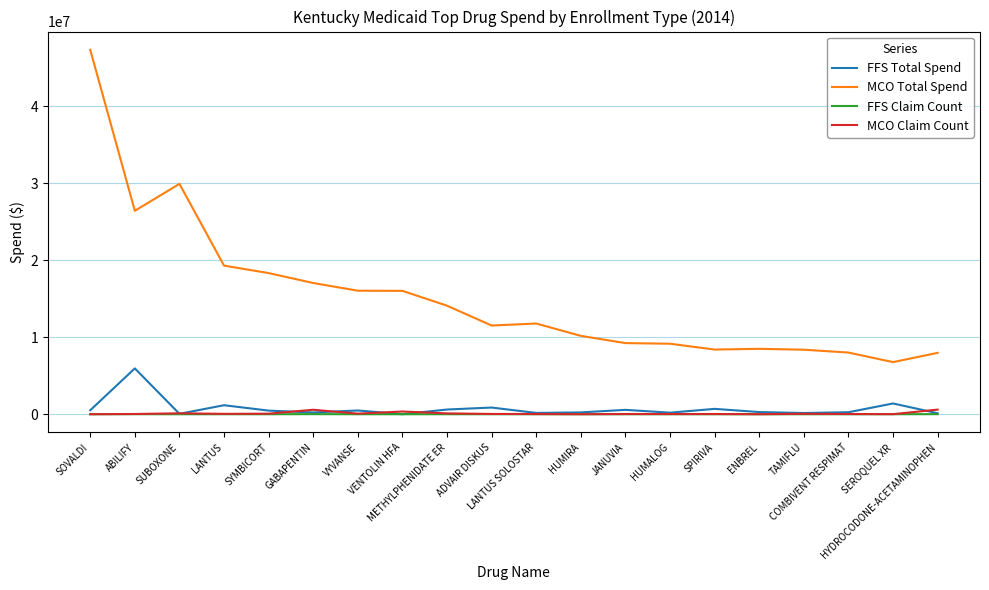

Where is FFS Total Spend nearest to the value 2979026?

SEROQUEL XR